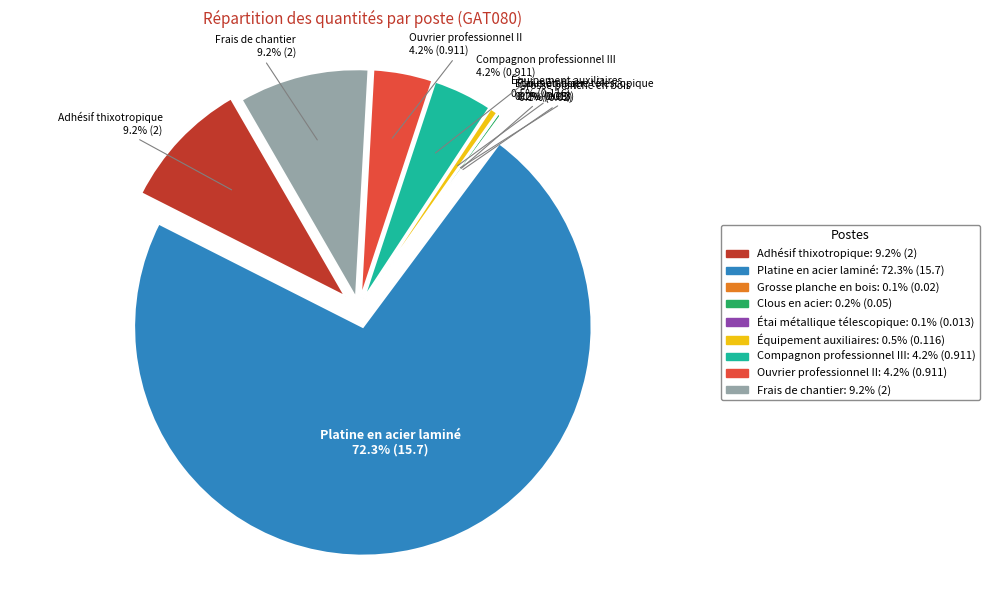

Count the number of slices in the pie.

9